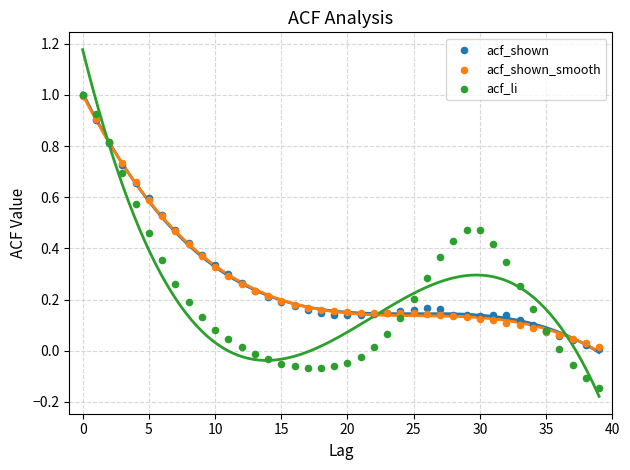

Which series has the largest Y range (max minus min)?

acf_li